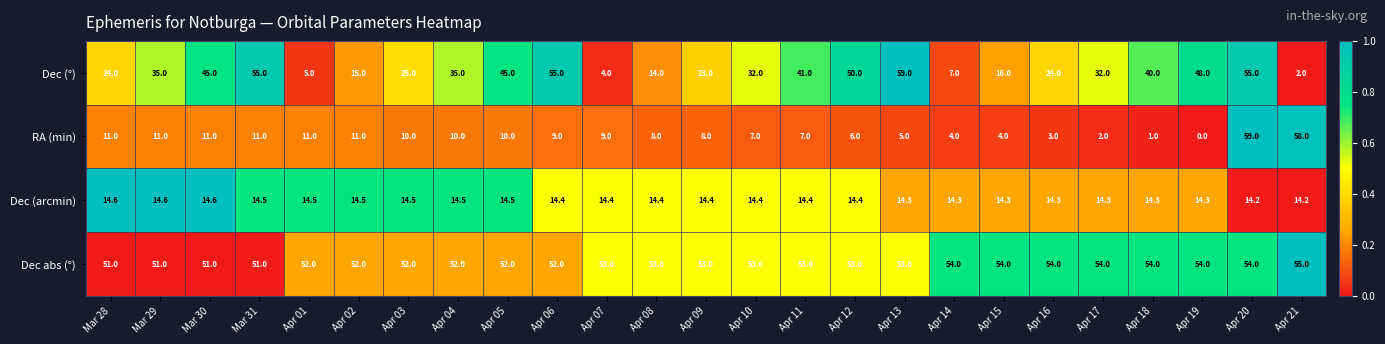

What is the difference between the maximum and minimum values in the Dec (°) series?

57.0